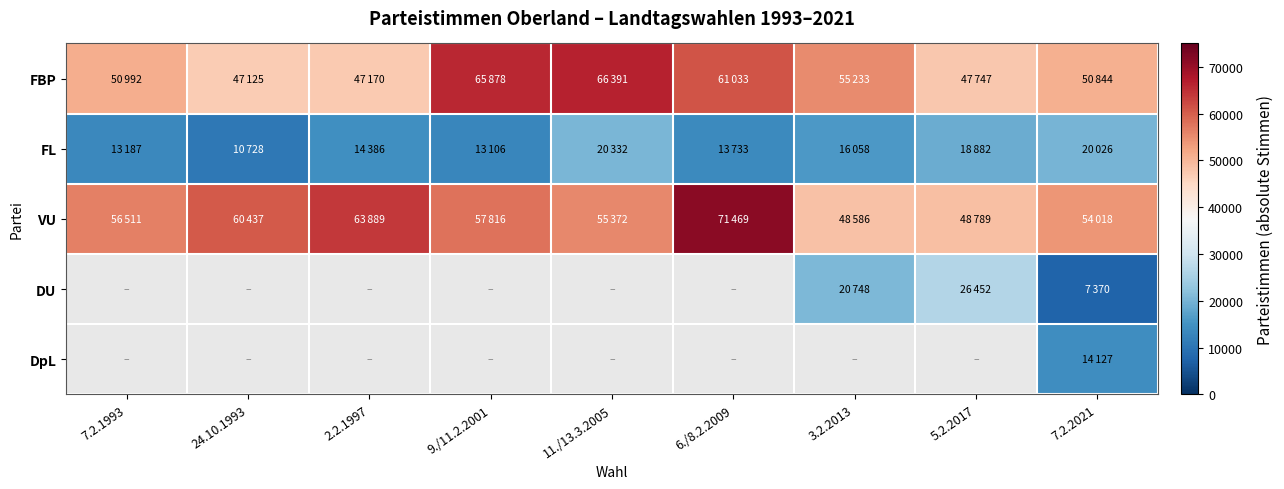

How many data points does each series have?

9